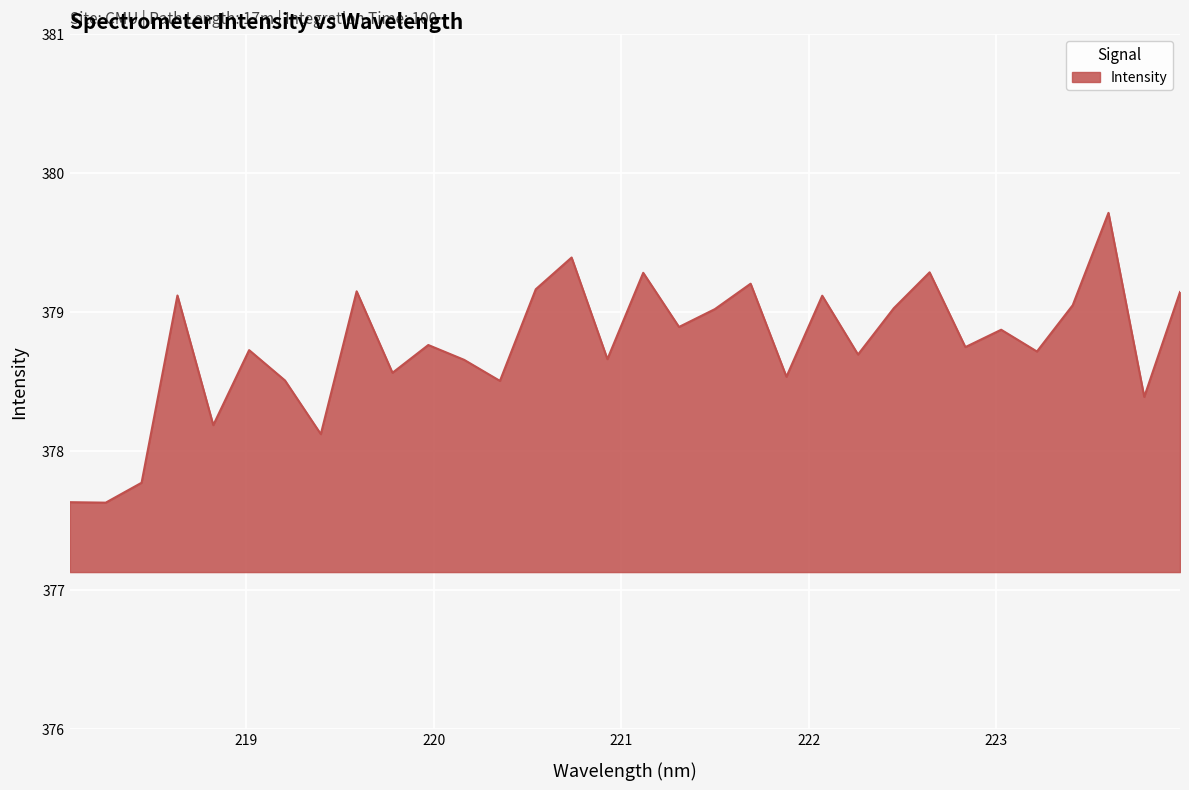

What is the greatest value displayed?

379.7